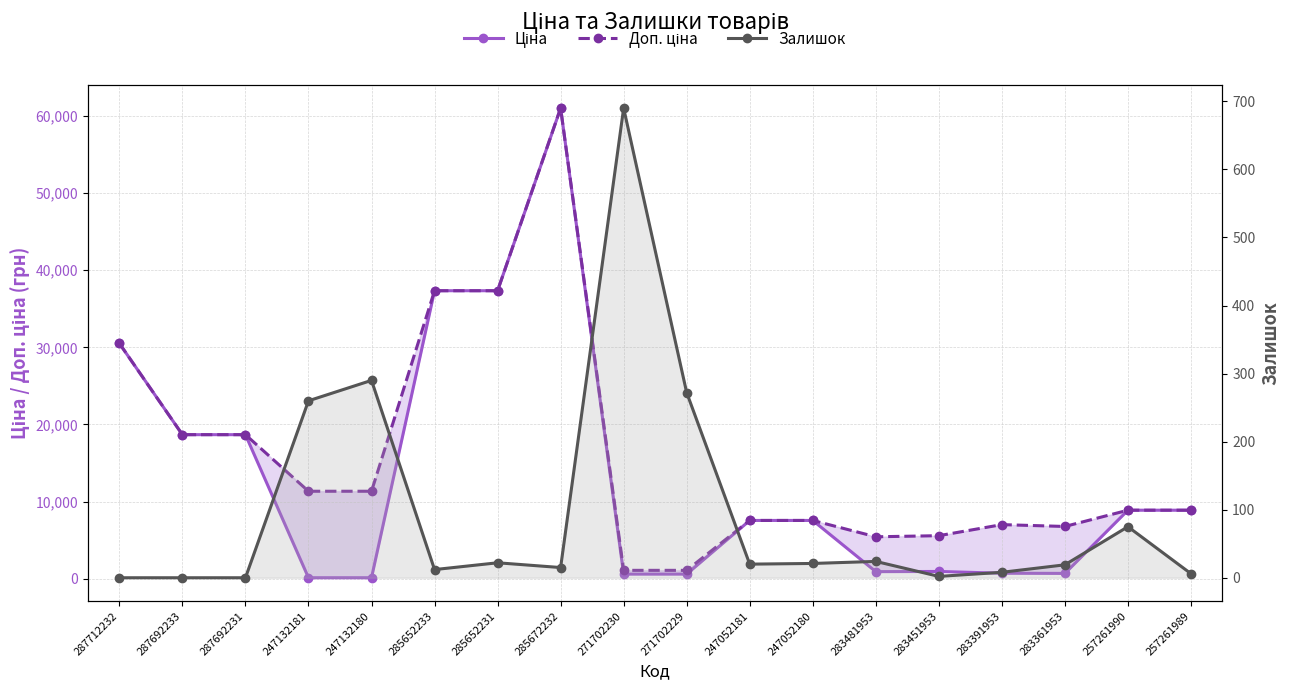

What is the maximum value shown in the chart?

61024.7